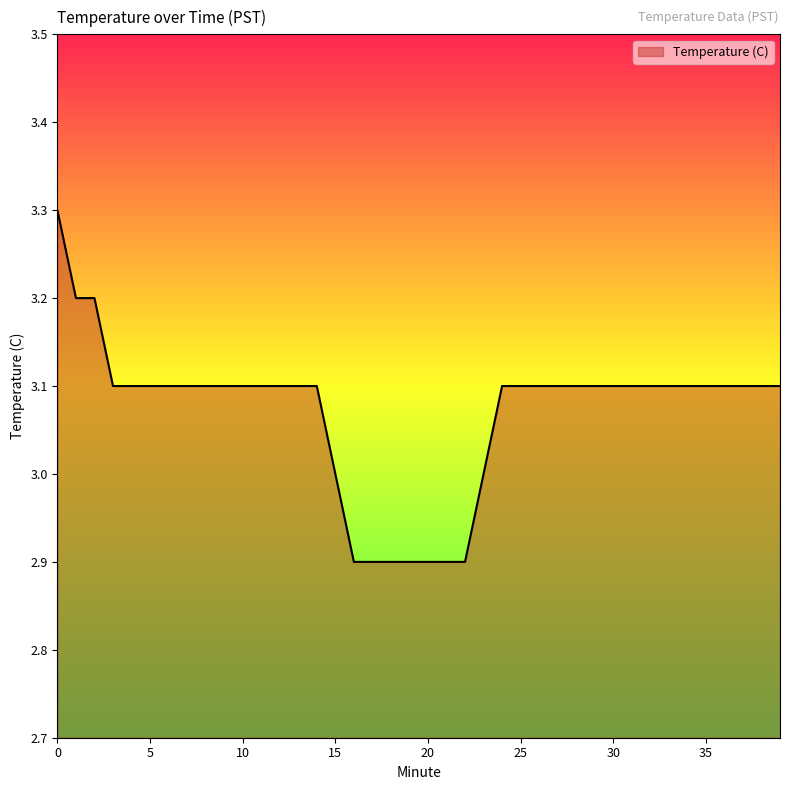

What is the smallest value displayed?

2.9